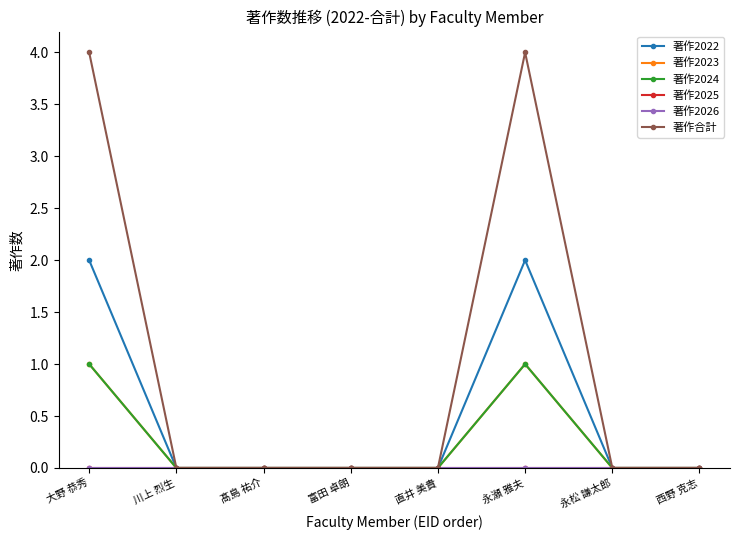

Between 髙島 祐介 and 大野 恭秀, which is larger?

大野 恭秀